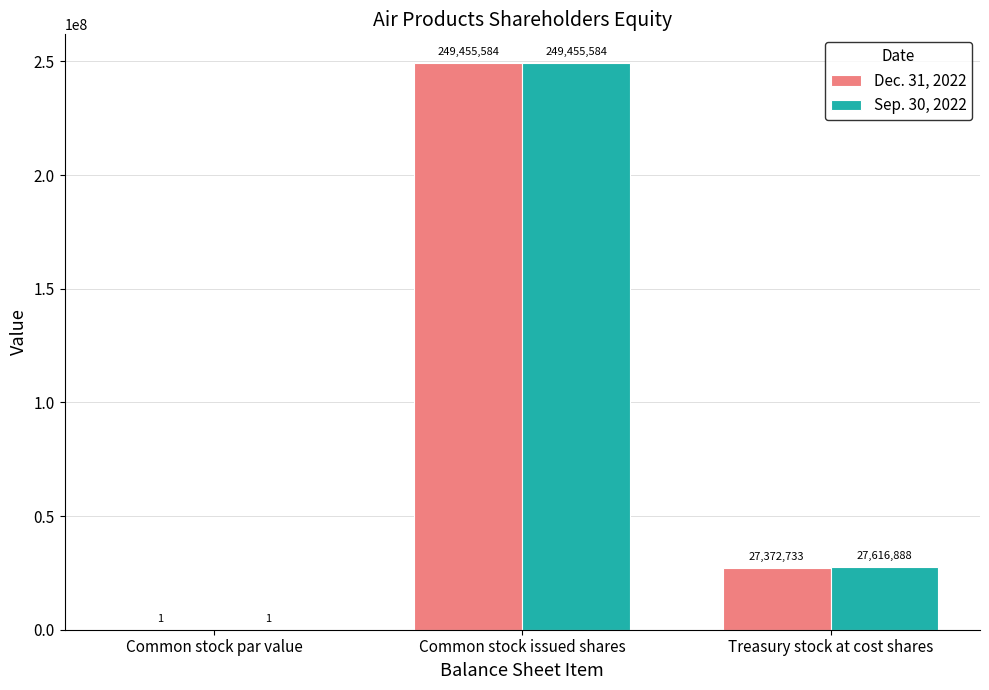

Are the bars horizontal?

No